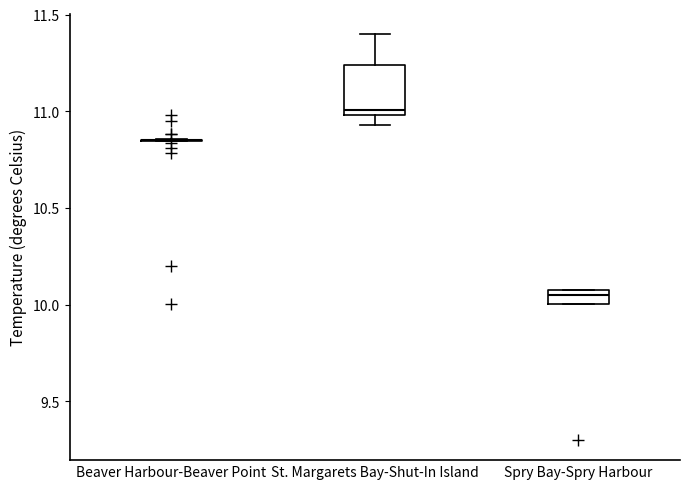

Comparing the boxes themselves (not the whiskers), which one is the tallest?

St. Margarets Bay-Shut-In Island